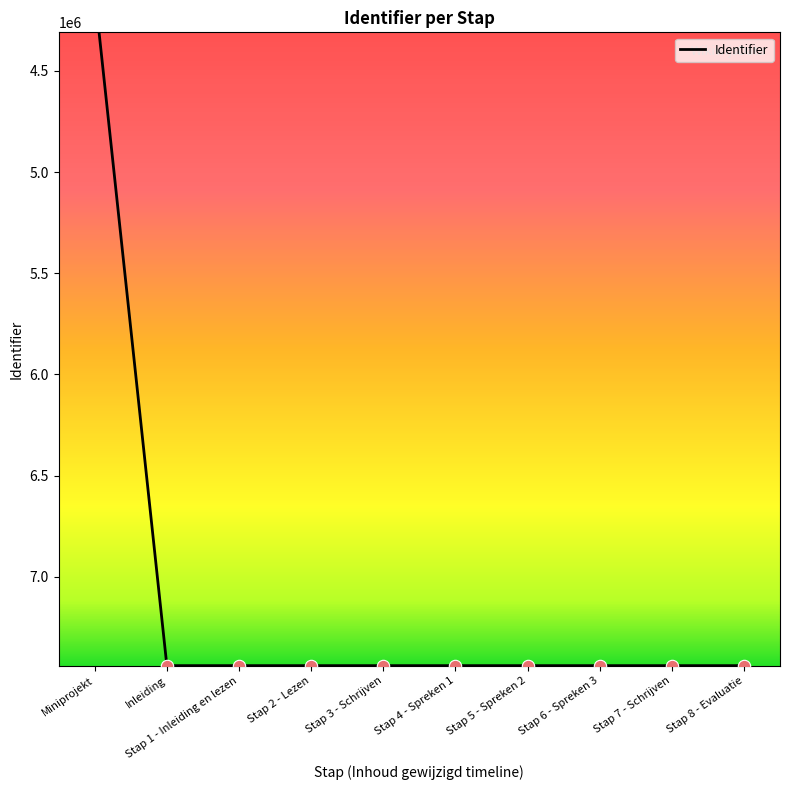

Approximately how many times larger is the value at Stap 1 - Inleiding en lezen compared to Inleiding?

1.0